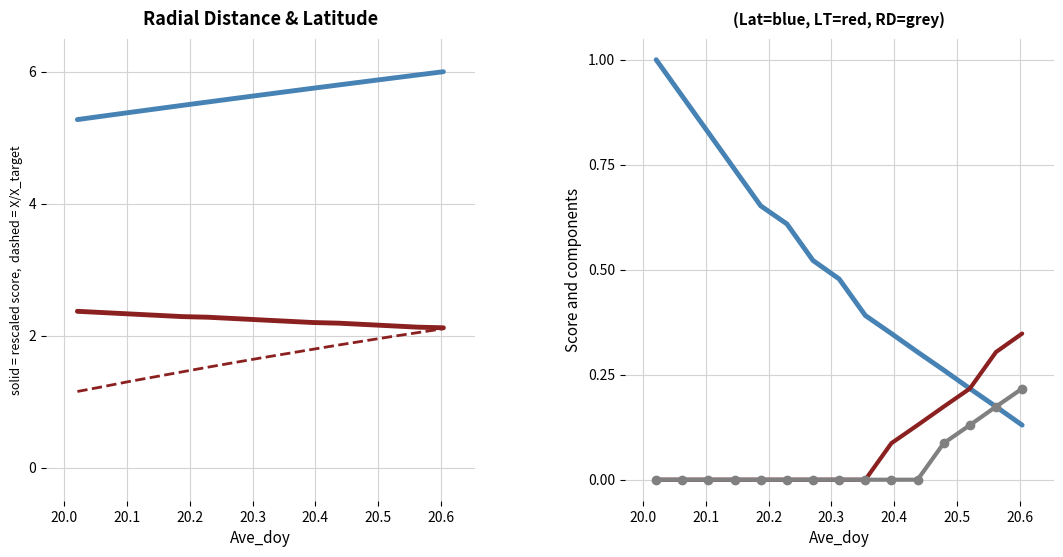

At which label does Radial_Distance reach its peak?

20.6042